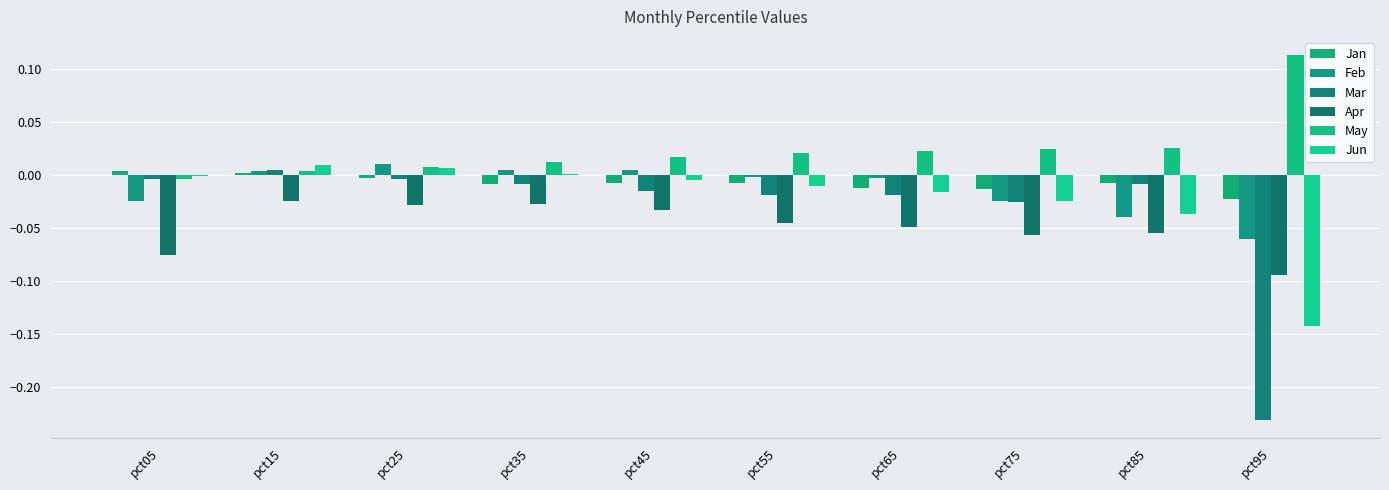

At which category is the sum across all series the highest?

pct15